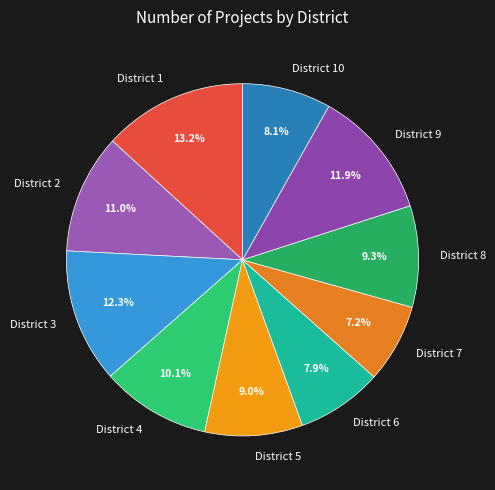

What is the ratio of the value at District 6 to the value at District 4?

0.8